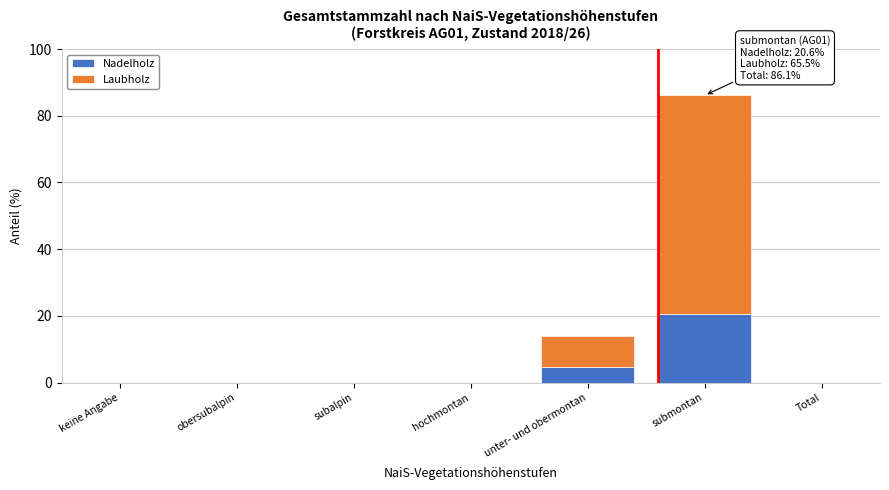

Reading right to left, list the values for the Nadelholz series.

Total=0.0	submontan=20.6	unter- und obermontan=4.7	hochmontan=0.0	subalpin=0.0	obersubalpin=0.0	keine Angabe=0.0